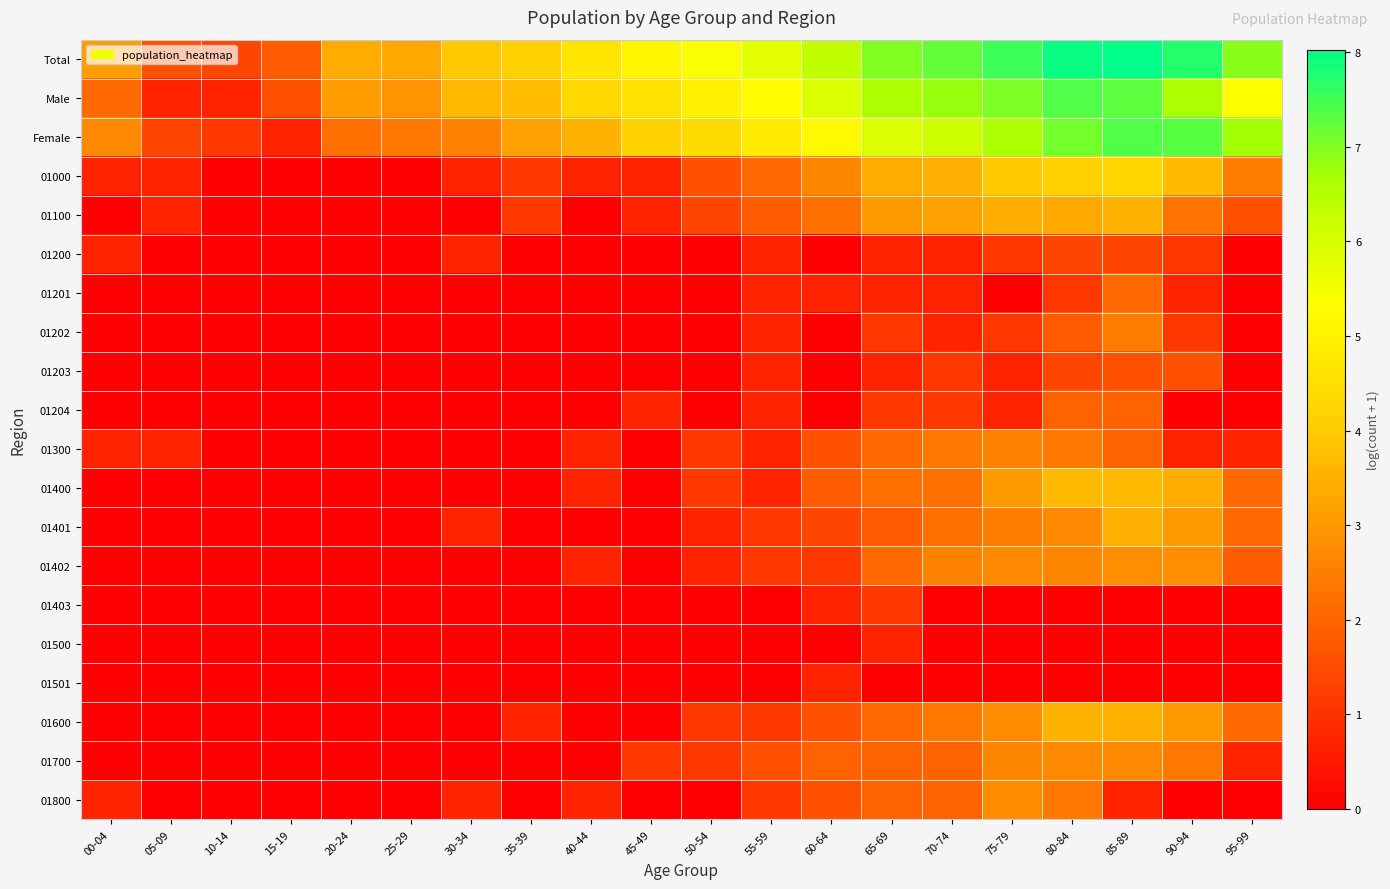

What is the spread (max minus min) of values at 30-34?

3.9